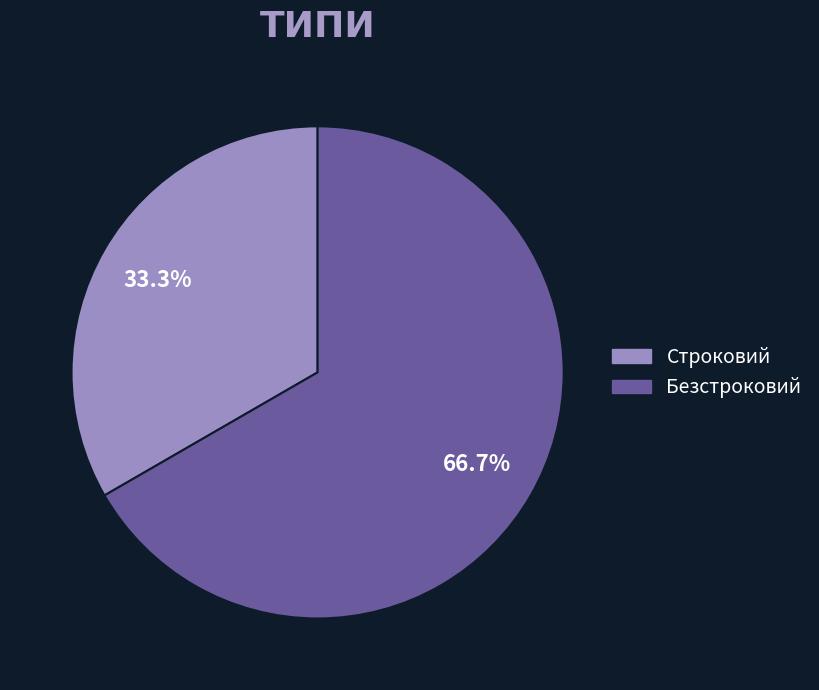

Is there a majority slice in this chart?

Yes